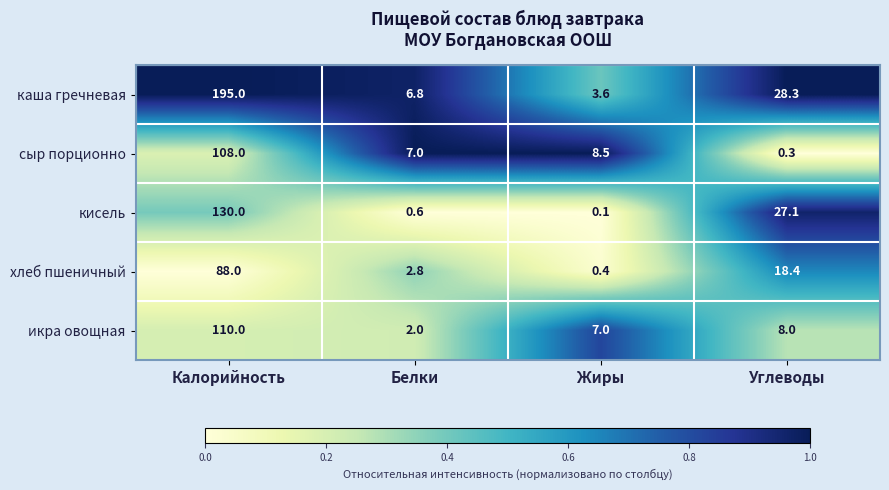

Is it true that хлеб пшеничный equals 88.0 at Калорийность?

True